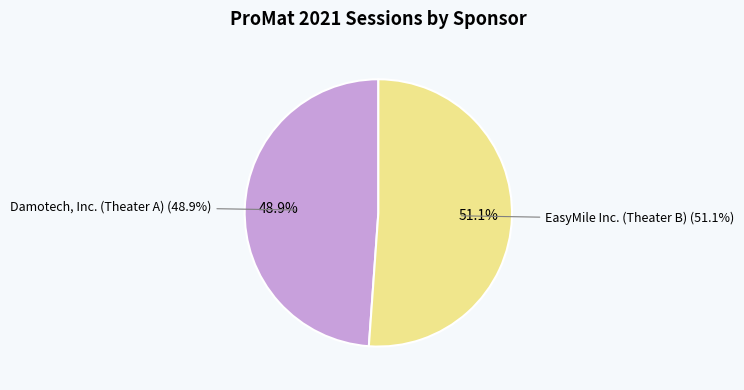

How many segments does this pie chart have?

2